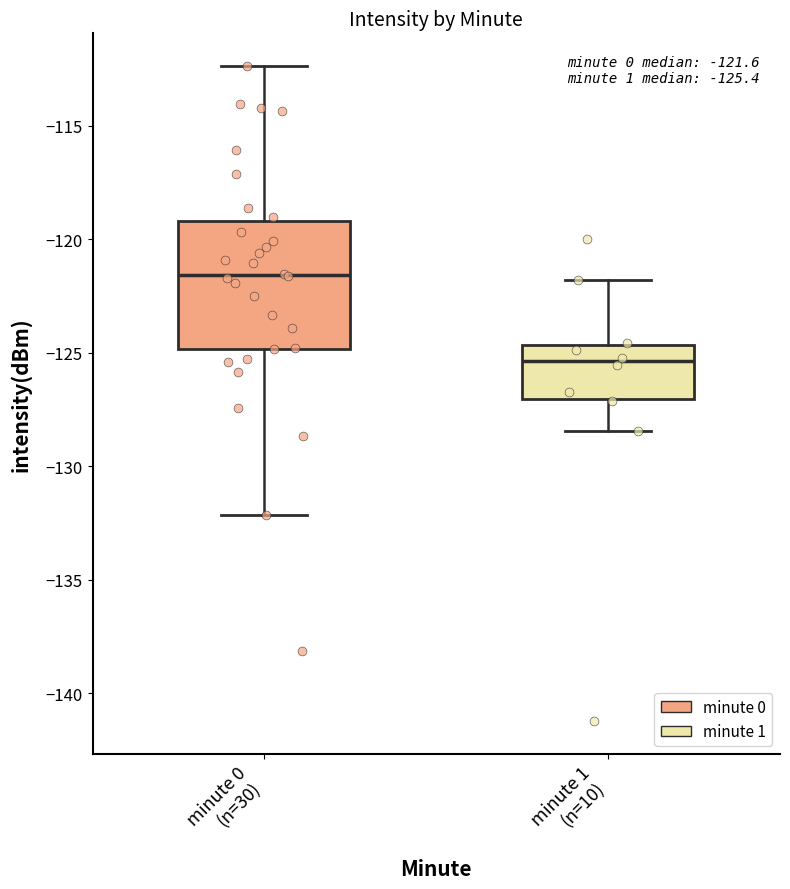

Which box has the lowest median line?

minute 1 (n=10)